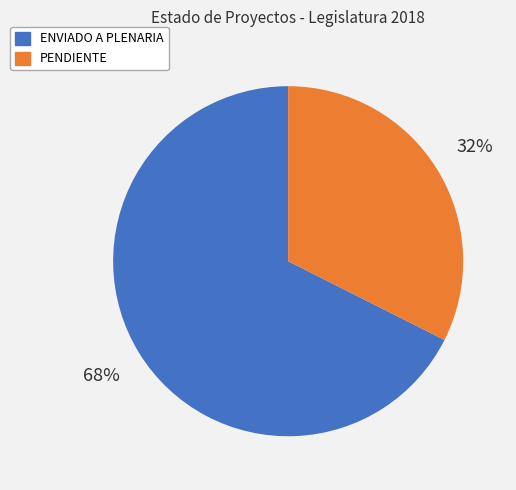

To the nearest percent, what is the average slice percentage?

50%